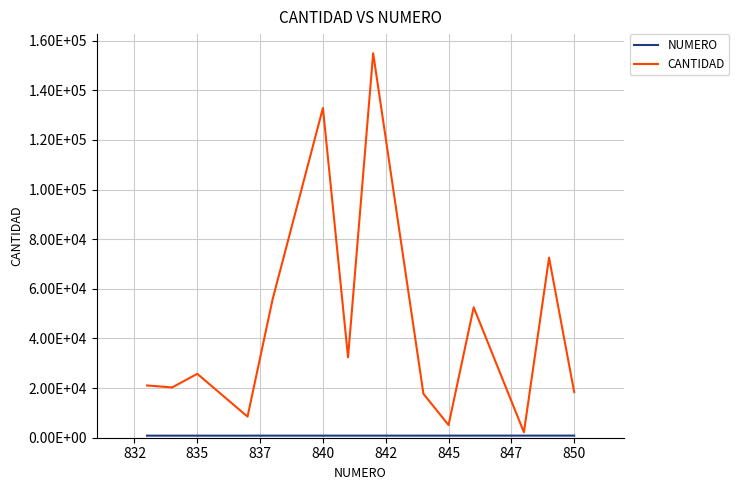

Does the chart have visible grid lines?

Yes